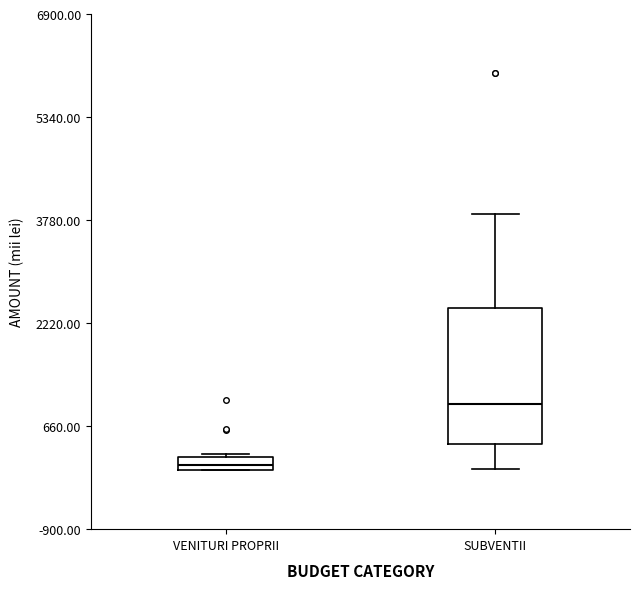

Where is the upper edge of the box for VENITURI PROPRII on the y-axis? The values are not printed on the chart, so give them approximately, as read against the axis.

200